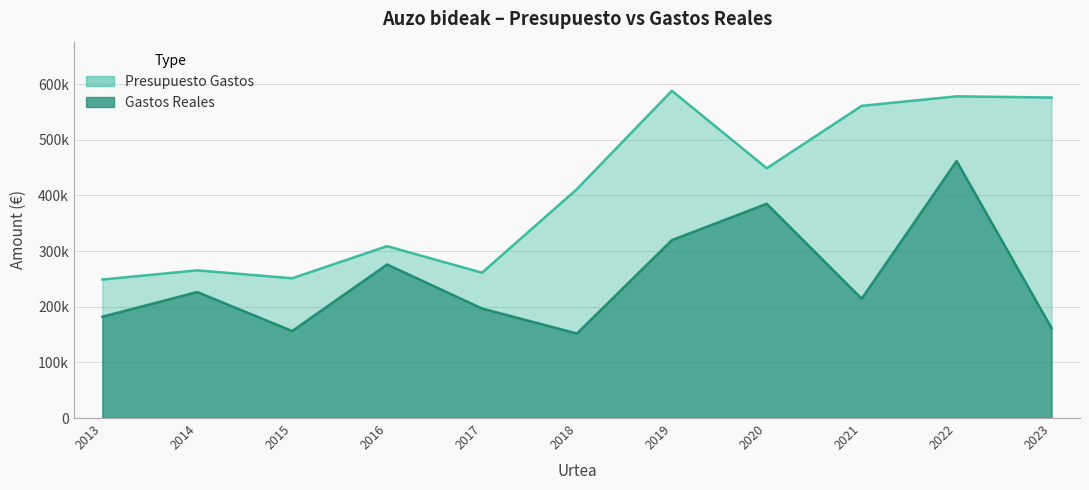

How many lines are shown in the chart?

2